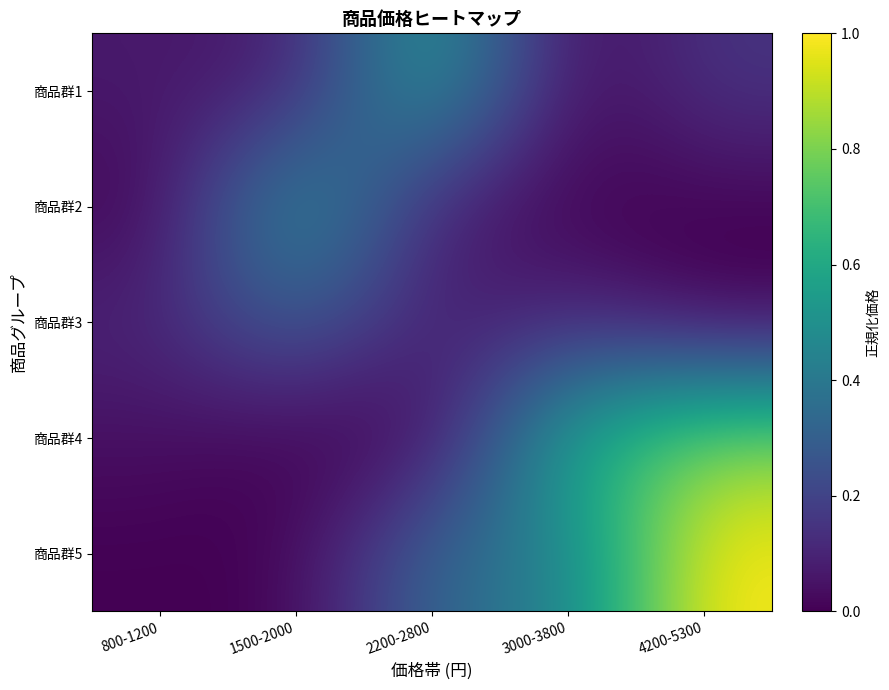

Which series has the largest total across all categories?

商品群5